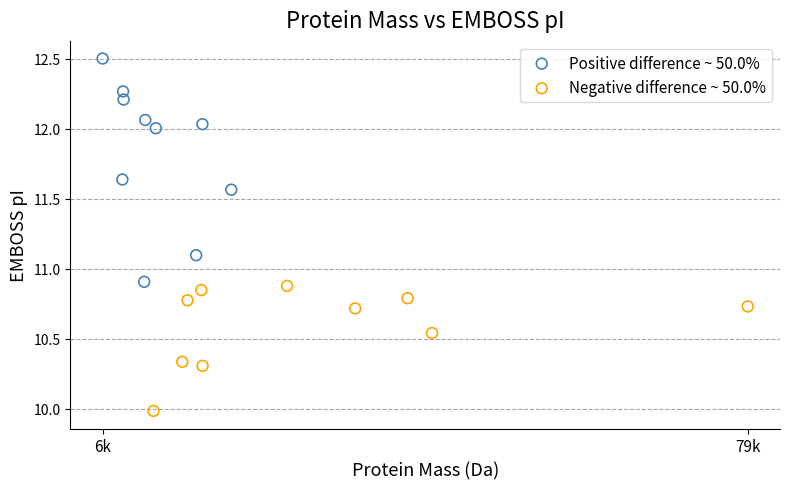

Which series contains the lowest Y value?

Negative difference ~ 50.0%